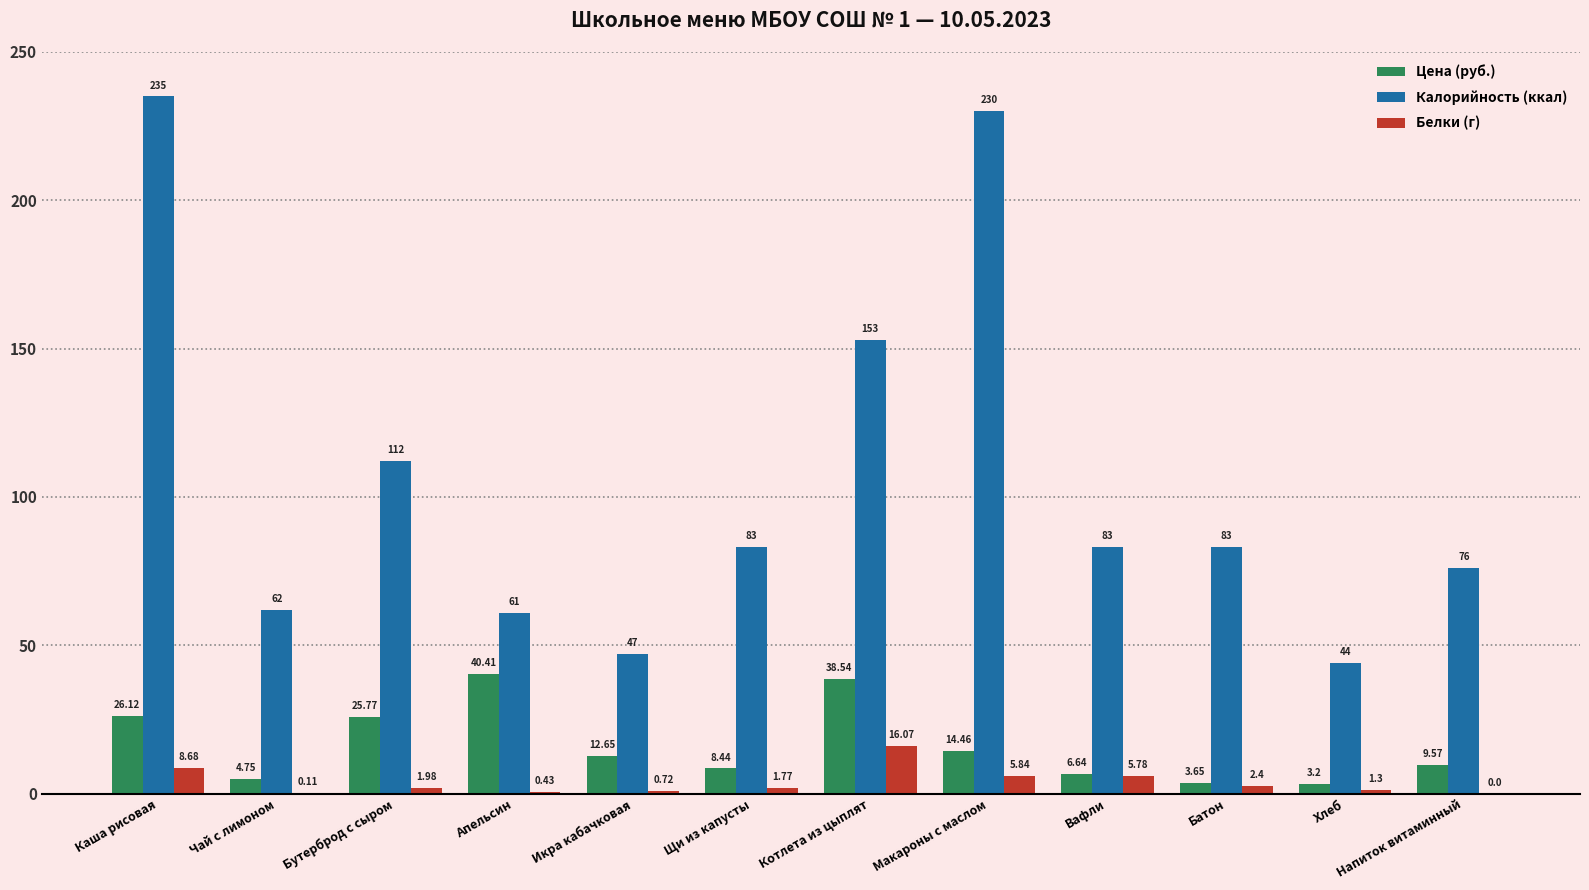

Which series has the largest range (max minus min)?

Калорийность (ккал)